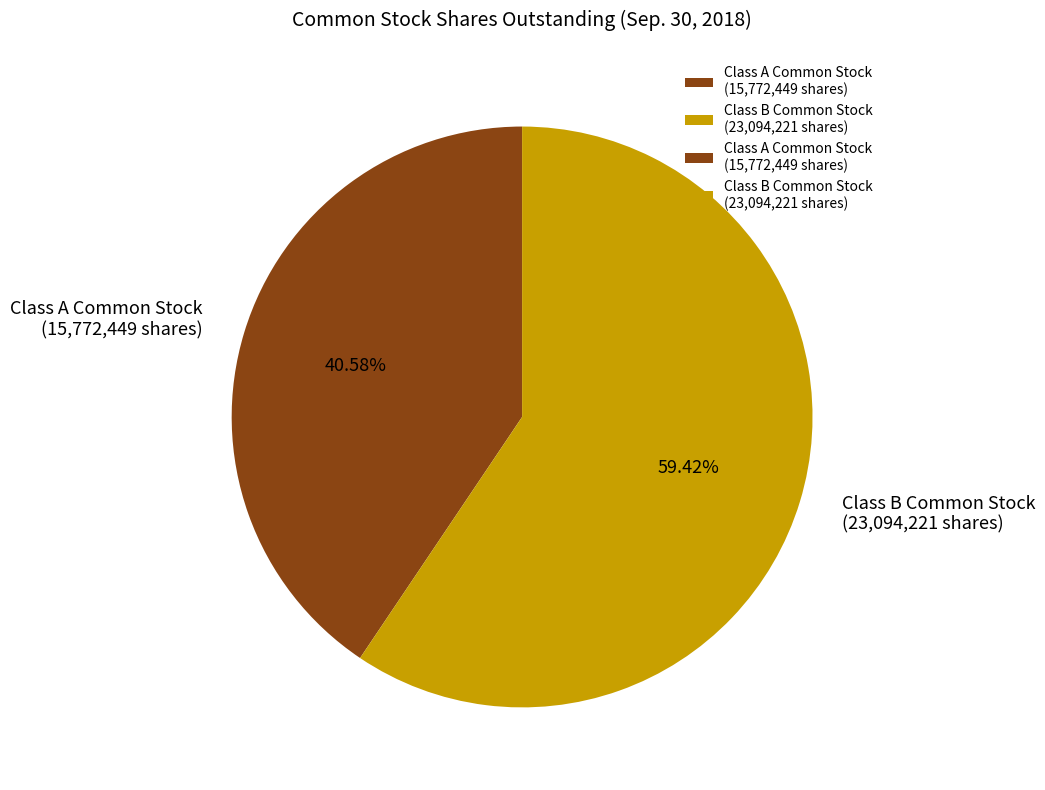

Is there any slice that represents more than half of the pie?

Yes